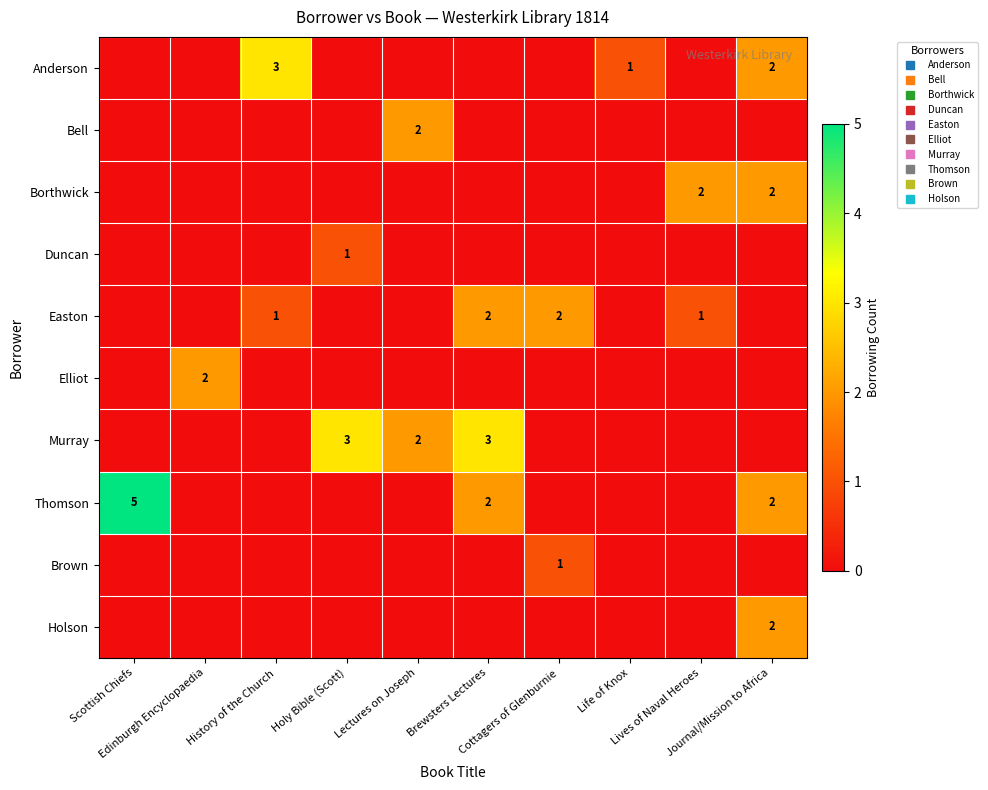

How many data points in Elliot are above 0?

1